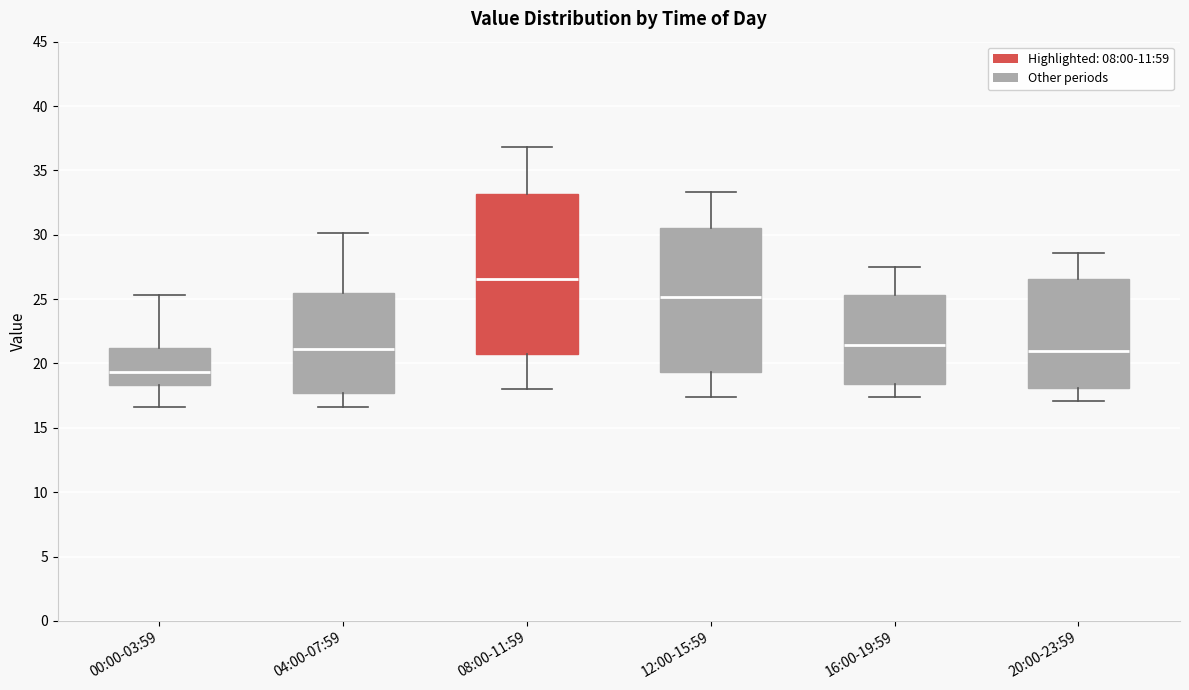

Reading left to right, read every box against the y-axis: the position of its median line, the range the box covers, and the ends of its whiskers. The values are not printed on the chart, so give them approximately, as read against the axis.

00:00-03:59: median 19.5, box 18.5 to 21.0, whiskers 16.5 to 25.5
04:00-07:59: median 21.0, box 17.5 to 25.5, whiskers 16.5 to 30.0
08:00-11:59: median 26.5, box 21.0 to 33.0, whiskers 18.0 to 37.0
12:00-15:59: median 25.0, box 19.5 to 30.5, whiskers 17.5 to 33.5
16:00-19:59: median 21.5, box 18.5 to 25.5, whiskers 17.5 to 27.5
20:00-23:59: median 21.0, box 18.0 to 26.5, whiskers 17.0 to 28.5